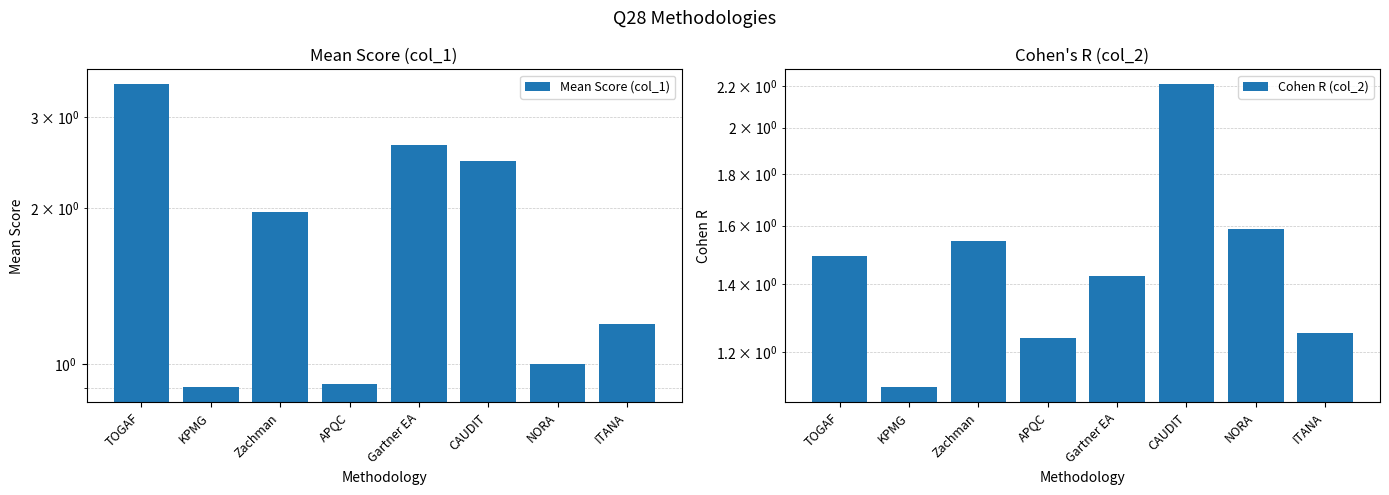

Is it true that Cohen R (col_2) equals 1.5 at CAUDIT?

False